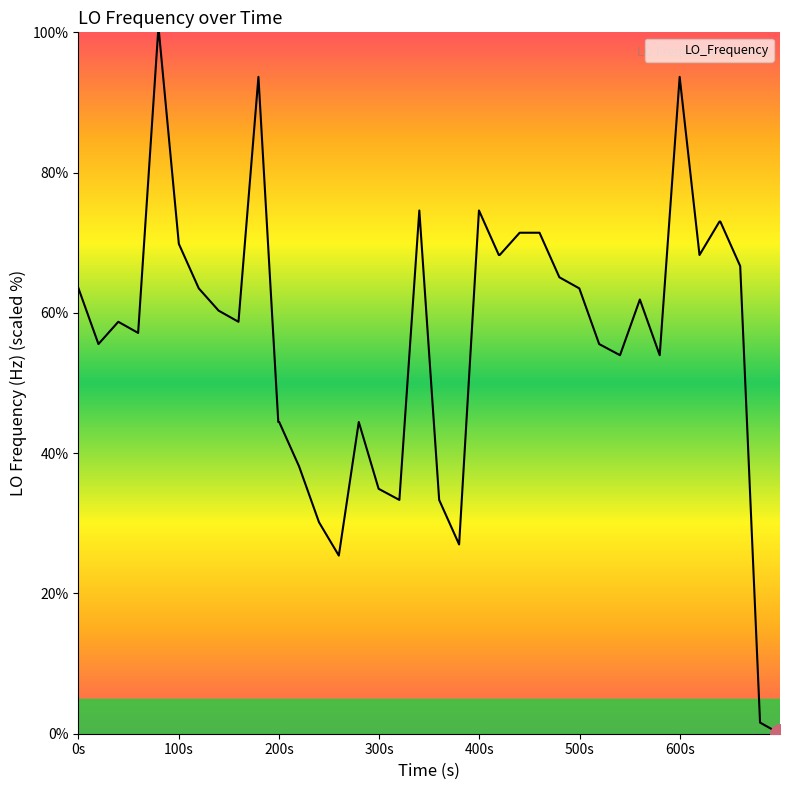

What is the maximum value shown in the chart?

100.0